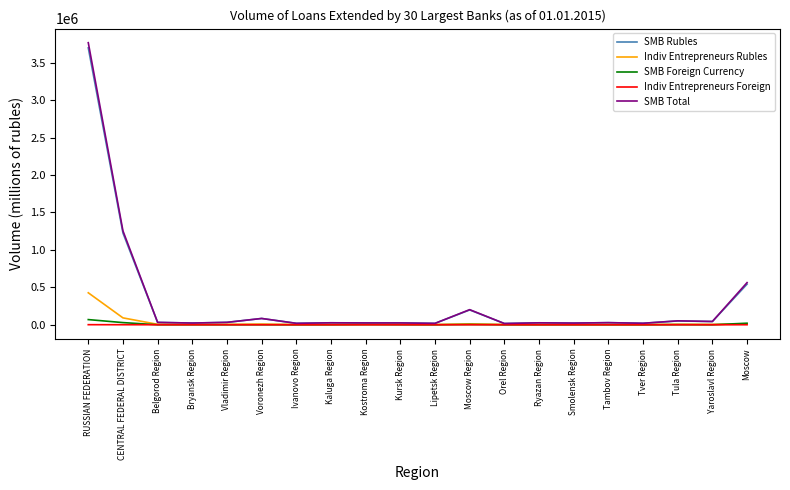

Where does the Indiv Entrepreneurs Rubles series first go above 5141?

RUSSIAN FEDERATION